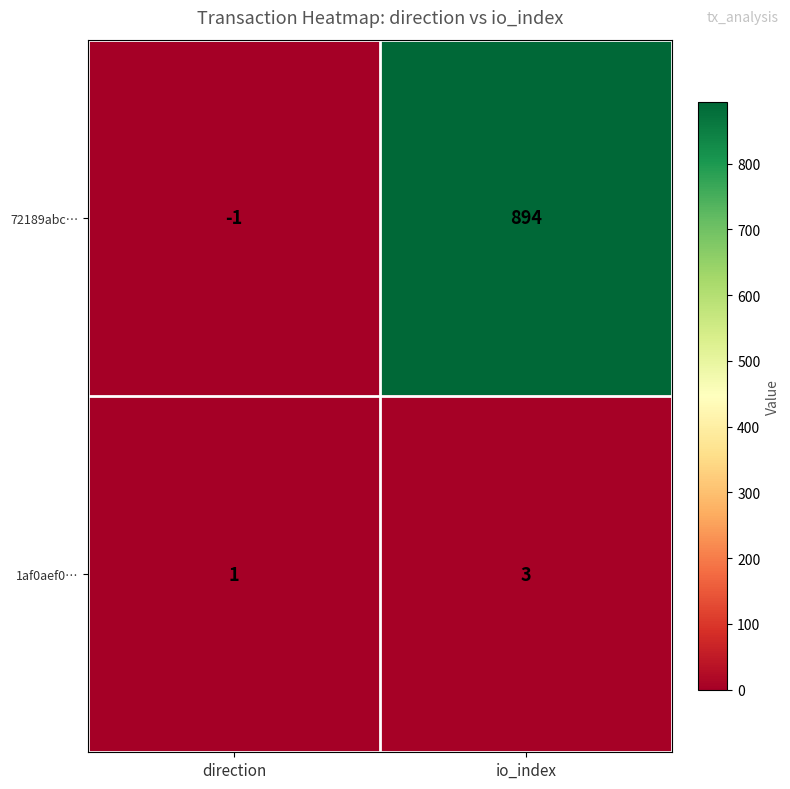

Reading right to left, what are all the values shown in this chart?

72189abc…: io_index=894	direction=-1
1af0aef0…: io_index=3	direction=1